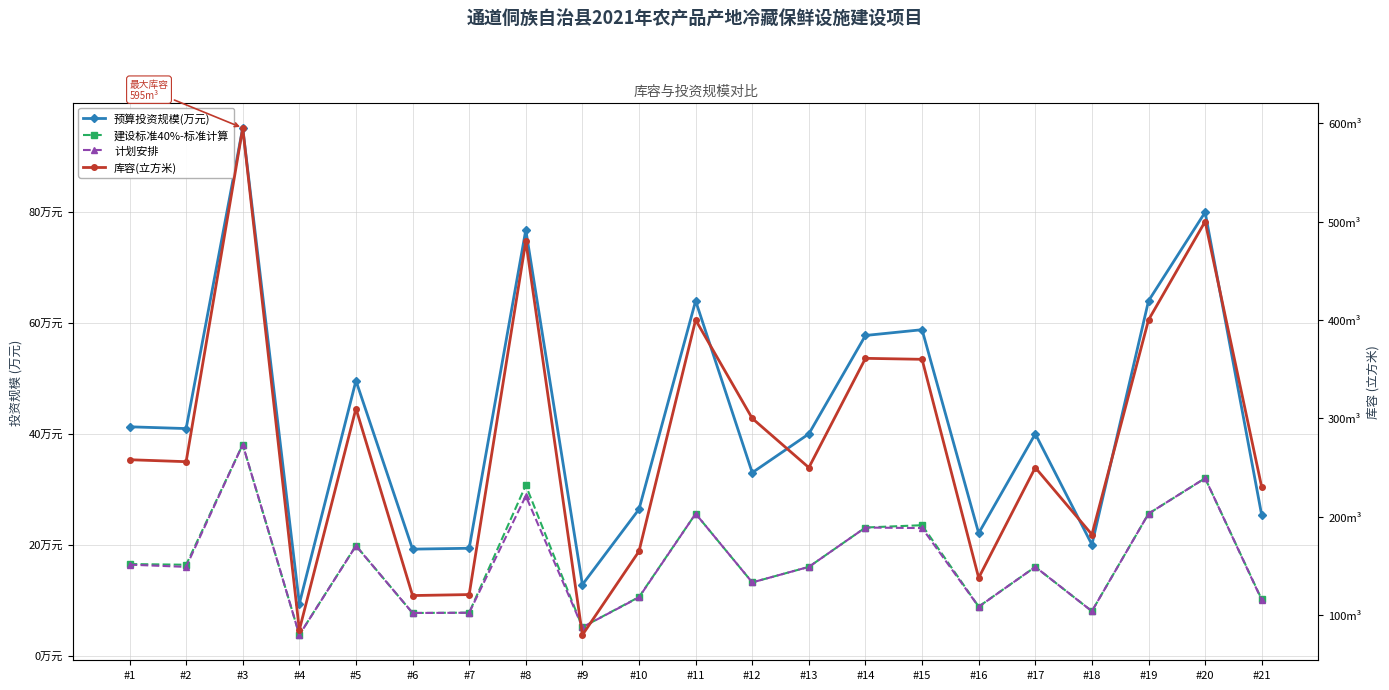

At which label does 计划安排 reach its peak?

#3